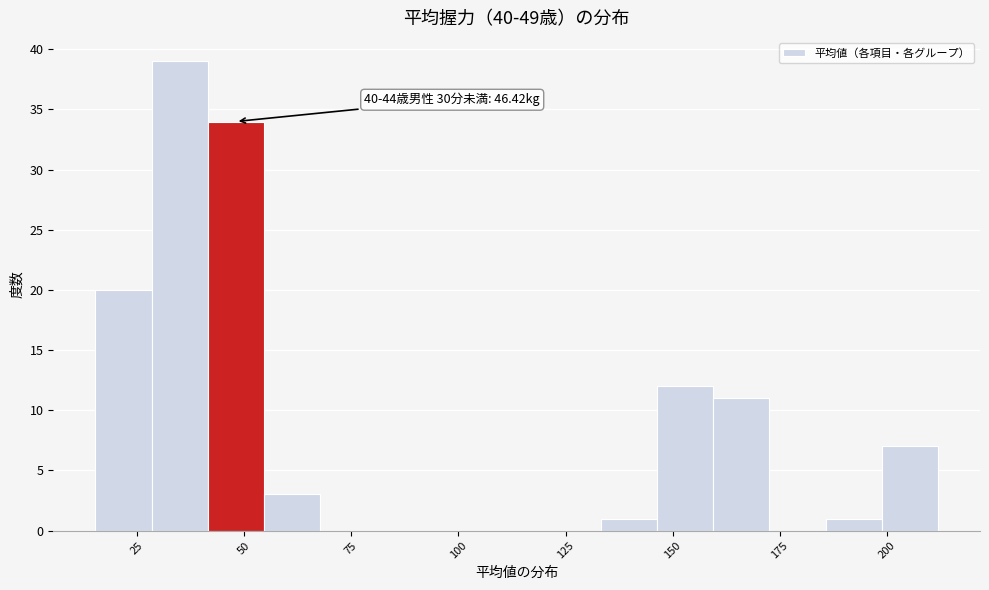

Around what value on the x-axis is the tallest bar? Give the approximate position of its centre, as read against the axis.

35